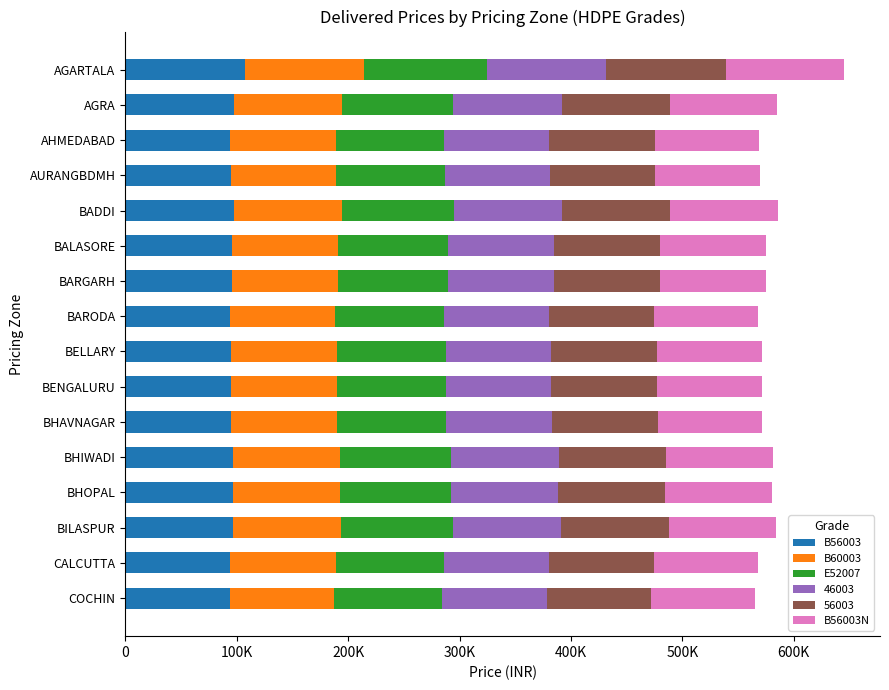

What are all the series names shown in the legend?

B56003, B60003, E52007, 46003, 56003, B56003N